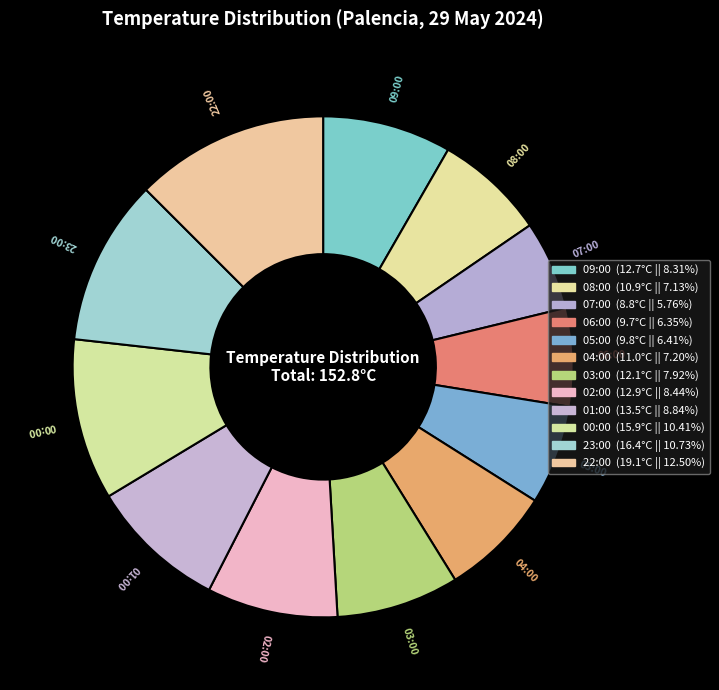

Count the number of slices in the pie.

12